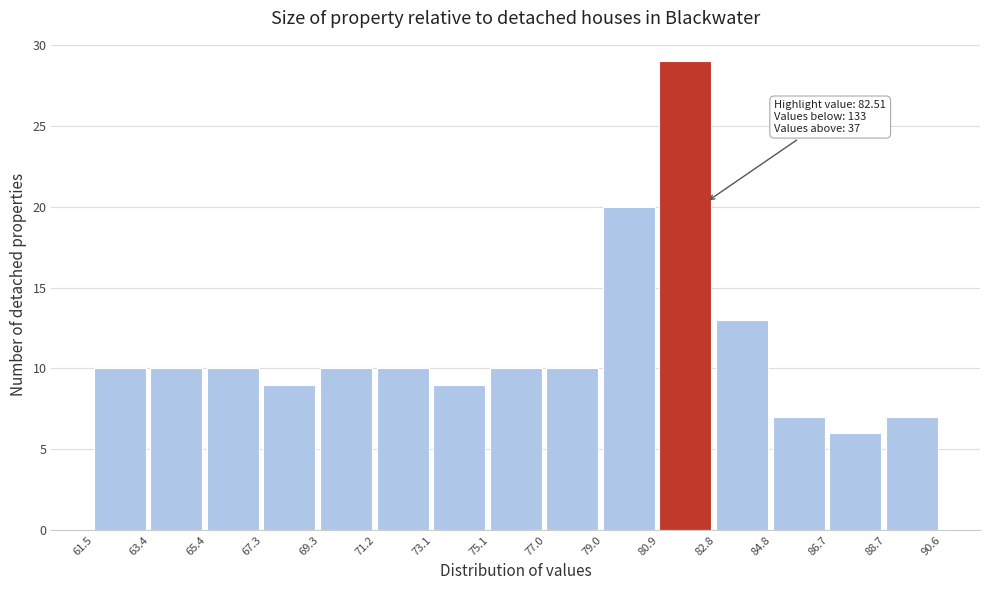

Which range on the x-axis has the tallest bar?

80.9 to 82.8